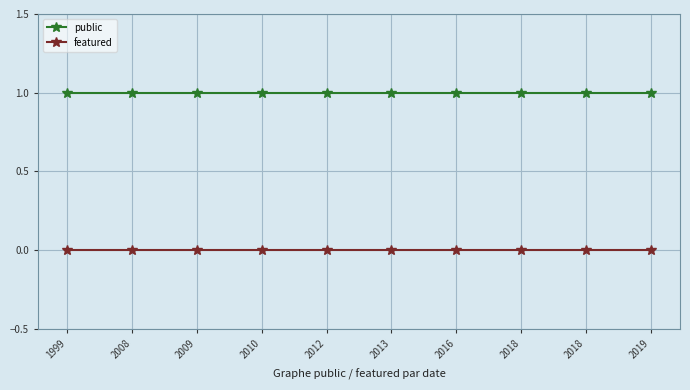

Is it true that public equals 1 at 2010?

True